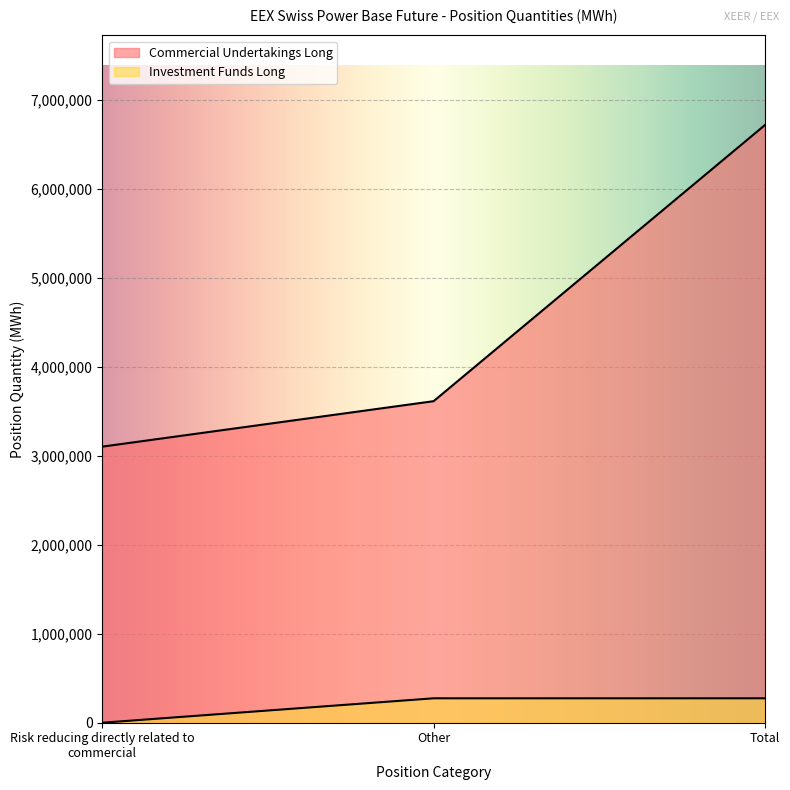

What is the difference between the Commercial Undertakings Long values at Other and Risk reducing directly related to commercial?

511054